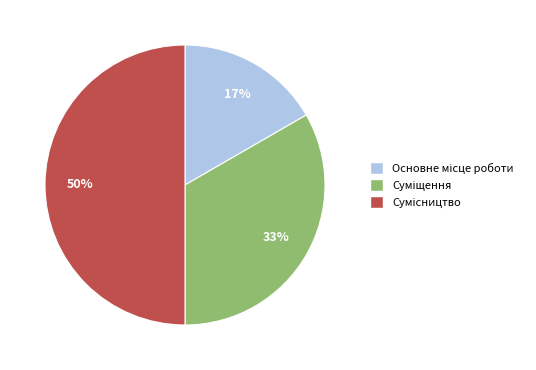

To the nearest percent, what is the difference between the largest and smallest slice percentages?

33%